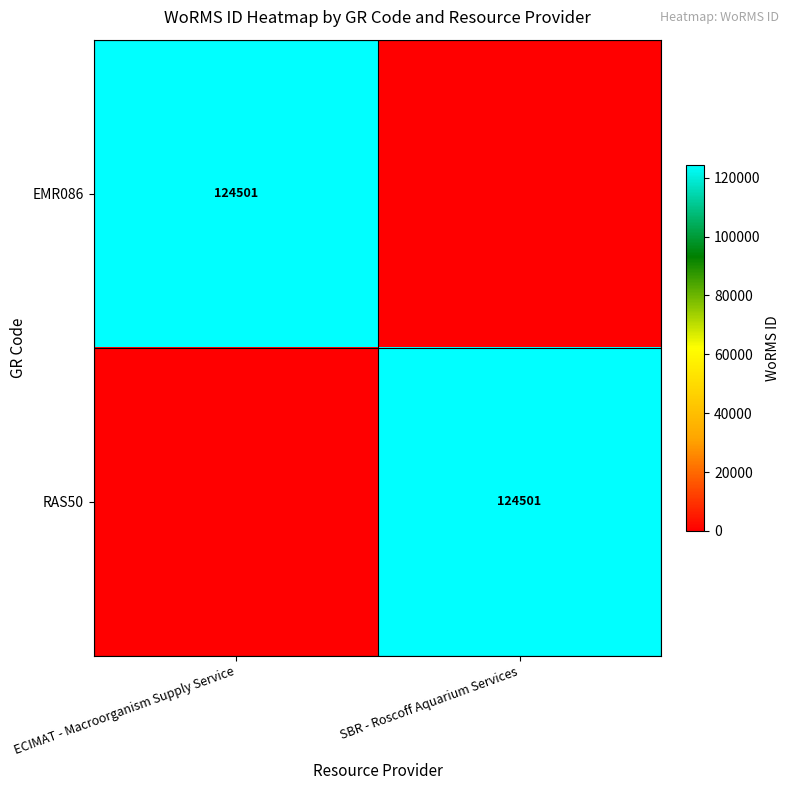

Is it true that RAS50 equals 74411 at SBR - Roscoff Aquarium Services?

False